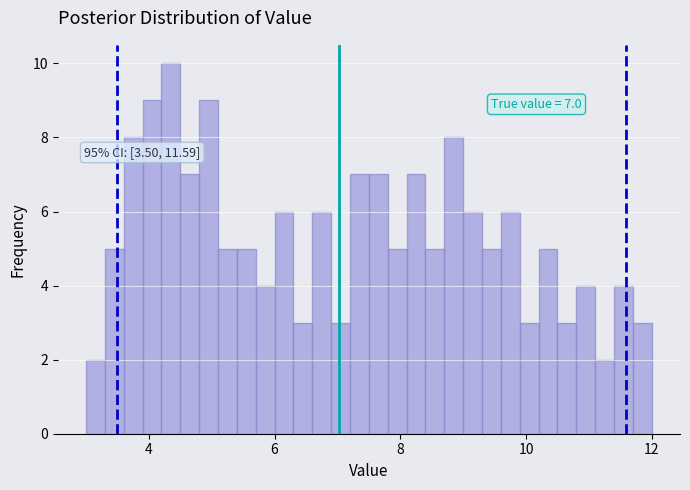

Read against the x-axis, roughly where is the centre of the tallest bar?

4.4